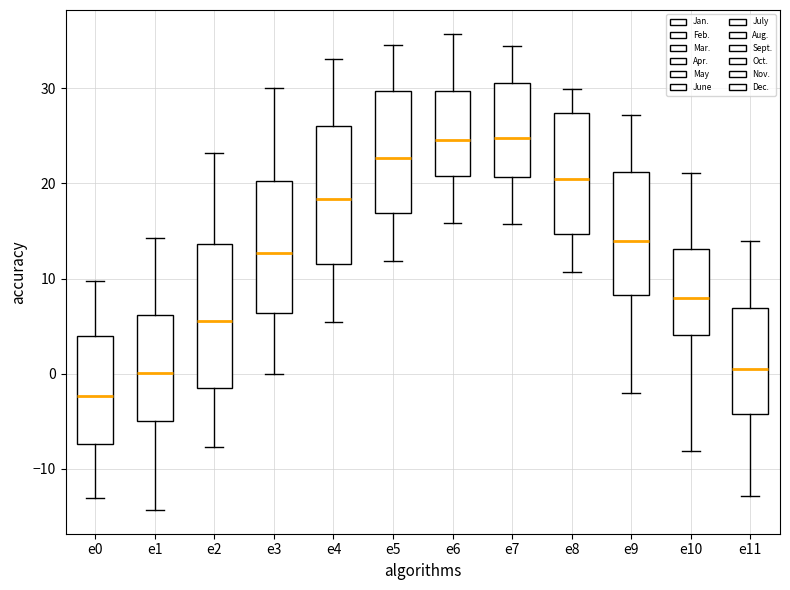

Reading left to right, transcribe this box plot: for each box, give where its median line is, the range the box spans, and where its two whiskers end, as read against the y-axis. The values are not printed on the chart, so give them approximately, as read against the axis.

e0: median -2, box -7 to 4, whiskers -13 to 10
e1: median 0, box -5 to 6, whiskers -14 to 14
e2: median 6, box -1 to 14, whiskers -8 to 23
e3: median 13, box 6 to 20, whiskers 0 to 30
e4: median 18, box 12 to 26, whiskers 5 to 33
e5: median 23, box 17 to 30, whiskers 12 to 35
e6: median 25, box 21 to 30, whiskers 16 to 36
e7: median 25, box 21 to 31, whiskers 16 to 34
e8: median 20, box 15 to 27, whiskers 11 to 30
e9: median 14, box 8 to 21, whiskers -2 to 27
e10: median 8, box 4 to 13, whiskers -8 to 21
e11: median 1, box -4 to 7, whiskers -13 to 14